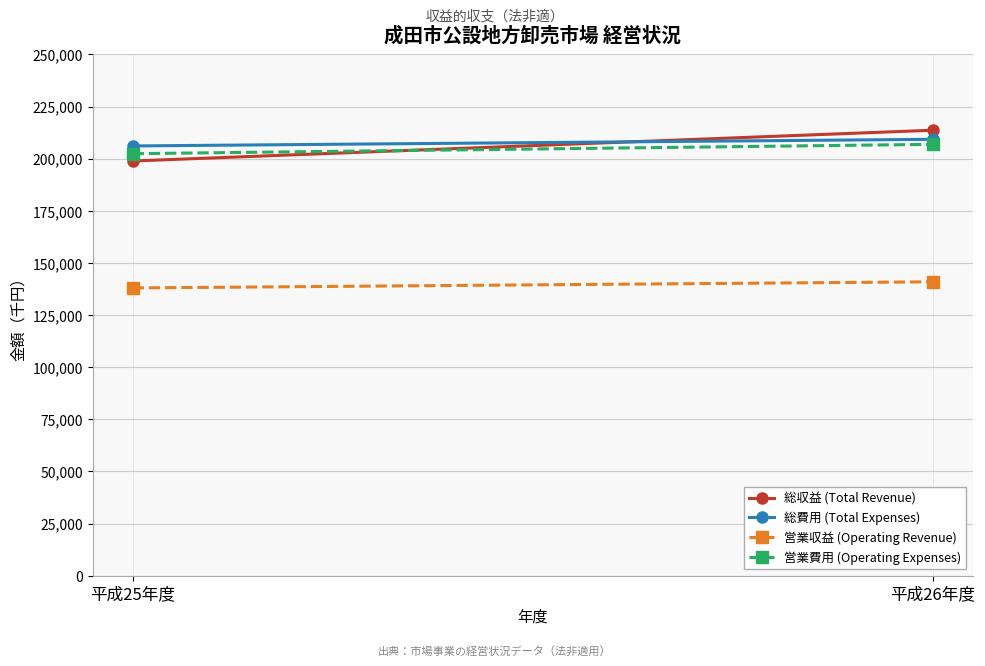

What is the difference between the maximum and minimum values in the 総収益 (Total Revenue) series?

14765